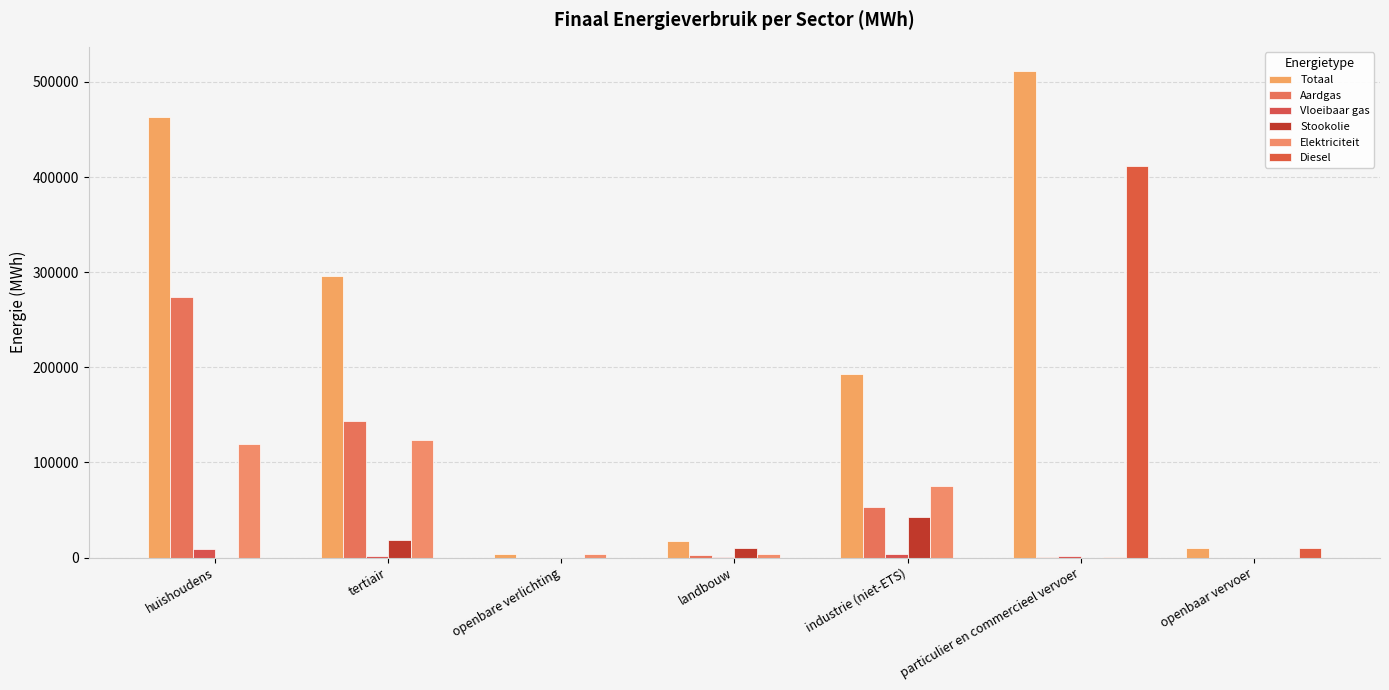

What is the average value of the Stookolie series?

10106.6